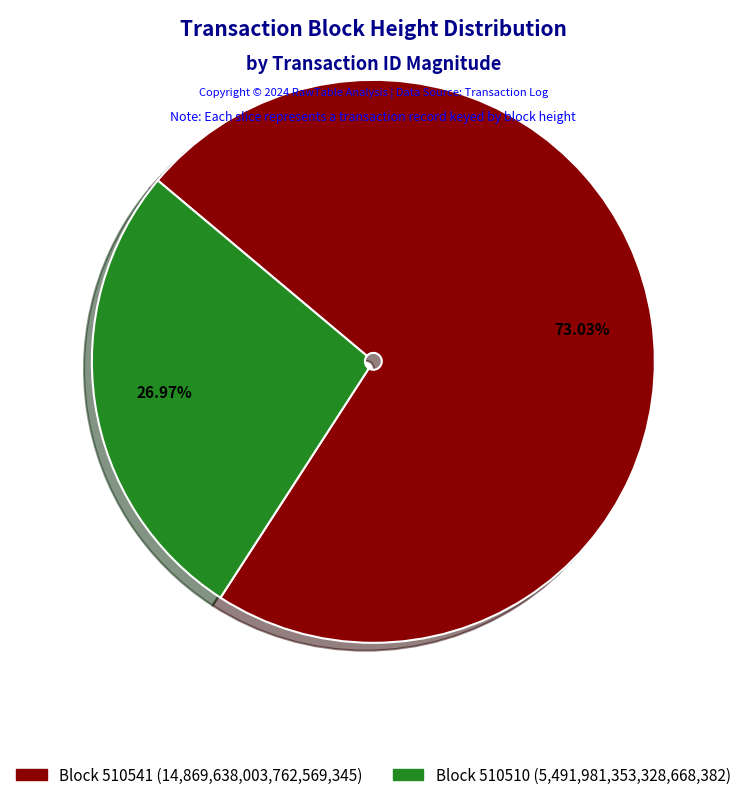

Is there any slice that represents more than half of the pie?

Yes